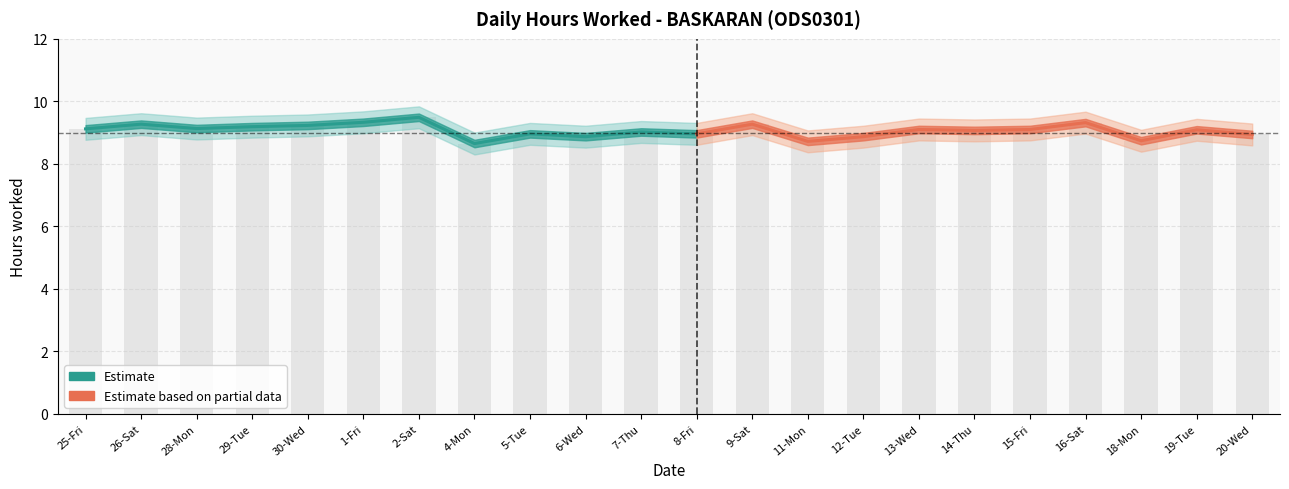

What is the value of the 3rd bar from the left?

9.1